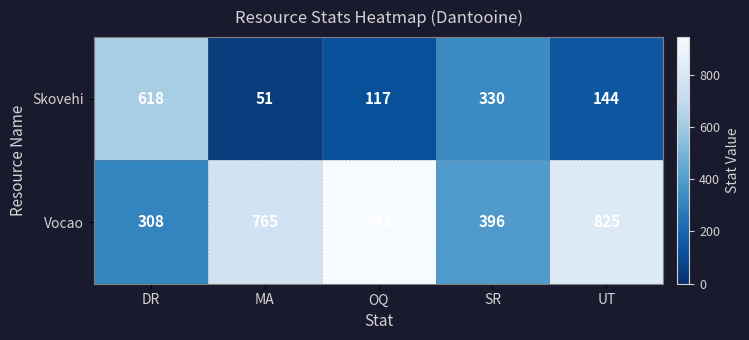

Between DR and SR, which series saw the biggest shift?

Skovehi